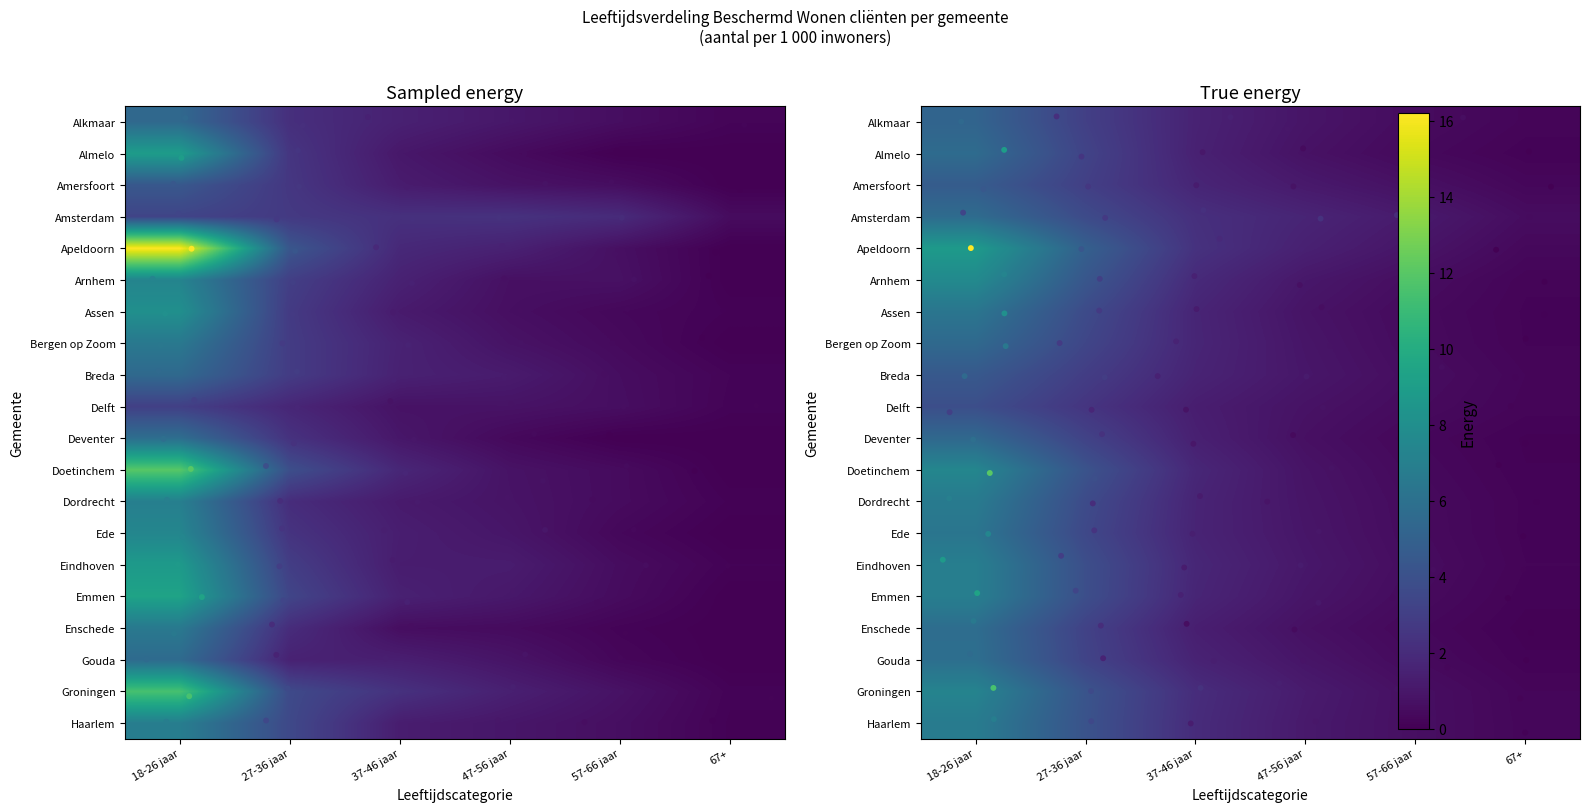

At how many categories does at least one series exceed 7?

1